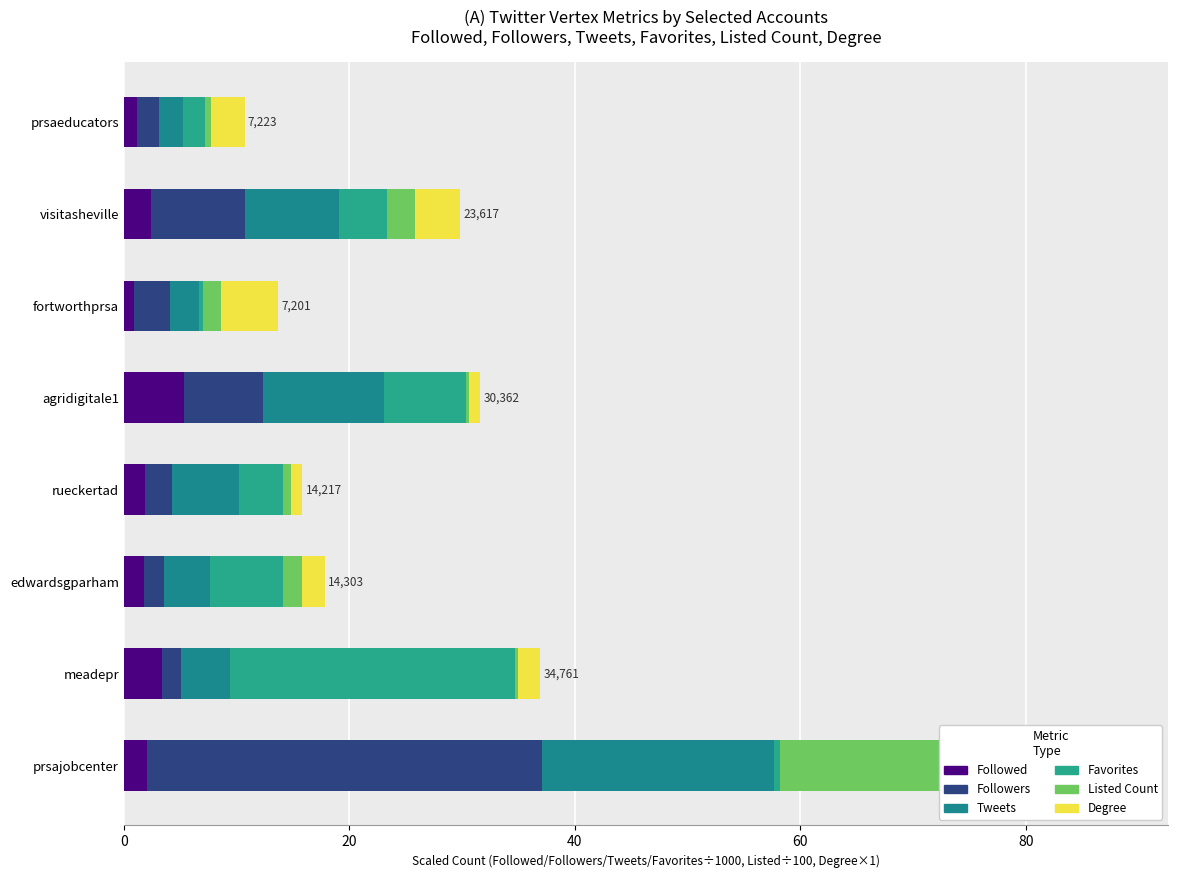

What are all the series names shown in the legend?

Followed, Followers, Tweets, Favorites, Listed Count, Degree